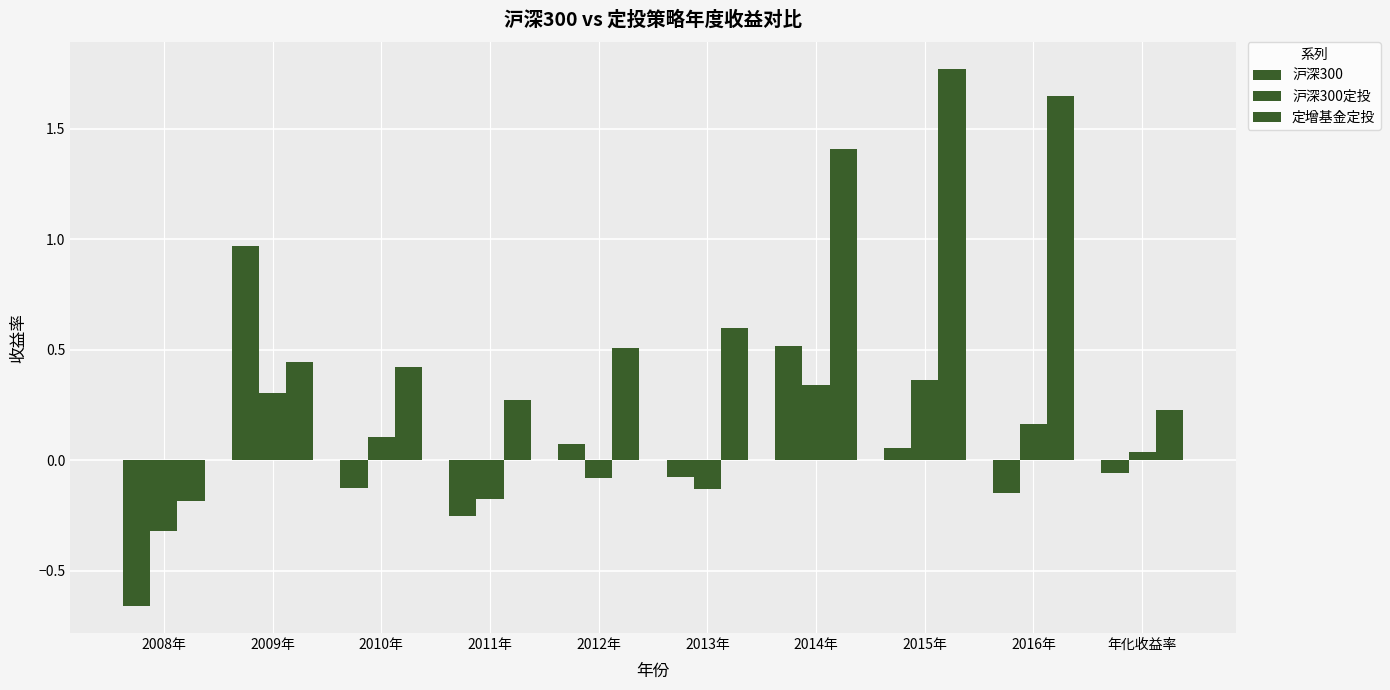

Reading left to right, extract all data points from this chart.

沪深300: 2008年=-0.7	2009年=1.0	2010年=-0.1	2011年=-0.3	2012年=0.1	2013年=-0.1	2014年=0.5	2015年=0.1	2016年=-0.1	年化收益率=-0.1
沪深300定投: 2008年=-0.3	2009年=0.3	2010年=0.1	2011年=-0.2	2012年=-0.1	2013年=-0.1	2014年=0.3	2015年=0.4	2016年=0.2	年化收益率=0.0
定增基金定投: 2008年=-0.2	2009年=0.4	2010年=0.4	2011年=0.3	2012年=0.5	2013年=0.6	2014年=1.4	2015年=1.8	2016年=1.6	年化收益率=0.2